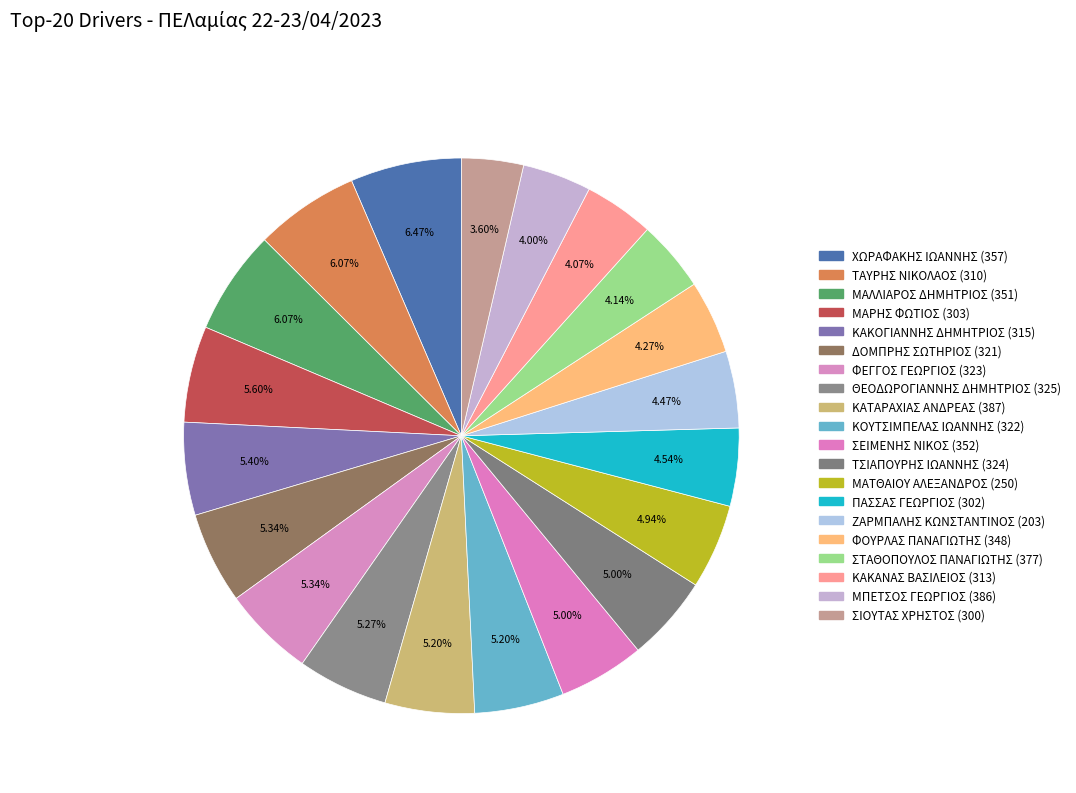

How many slices are in this pie chart?

20